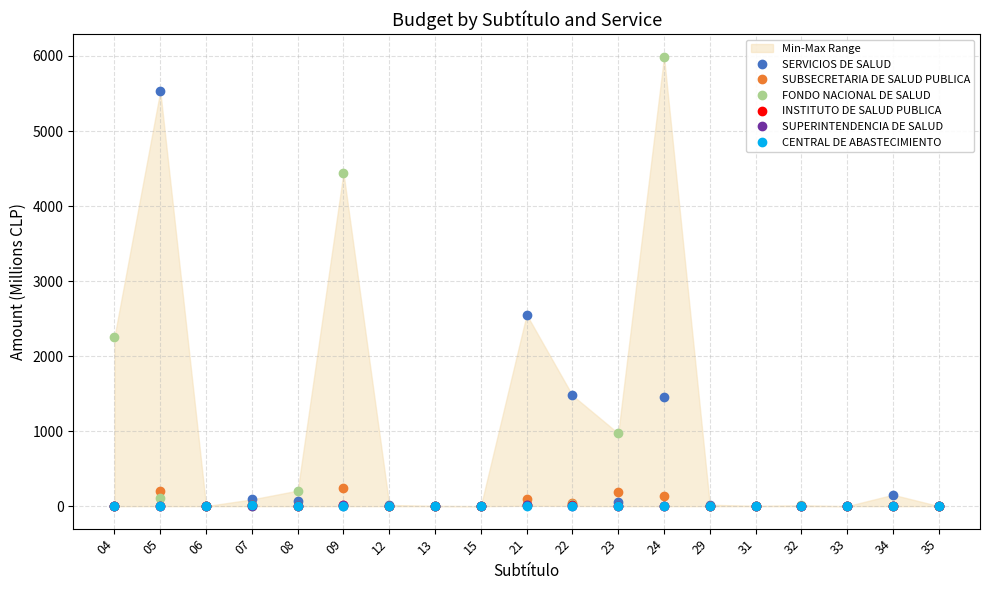

Where do INSTITUTO DE SALUD PUBLICA and SERVICIOS DE SALUD first cross each other?

08 and 09